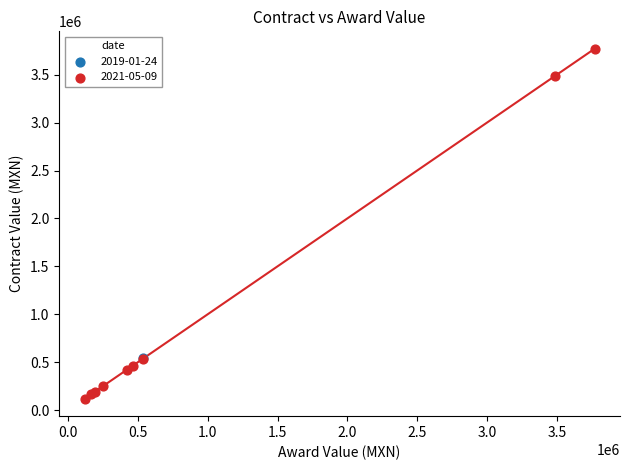

What are all the series names shown in the legend?

2019-01-24, 2021-05-09